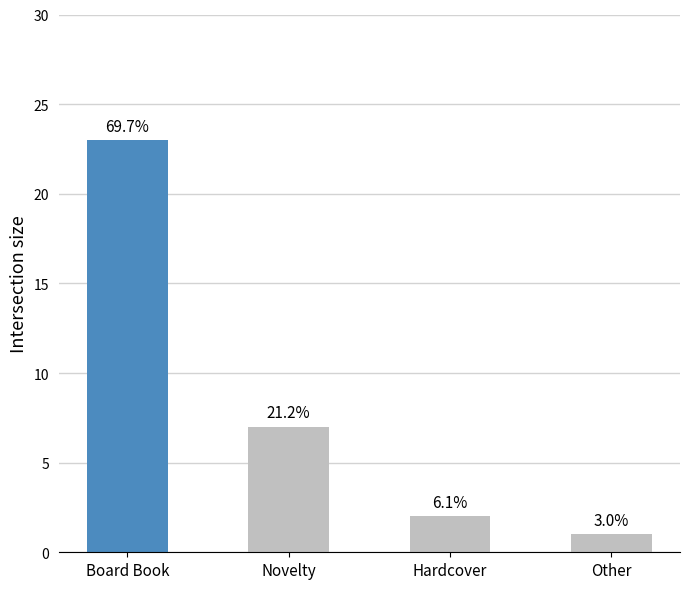

How many bars are there in total?

4